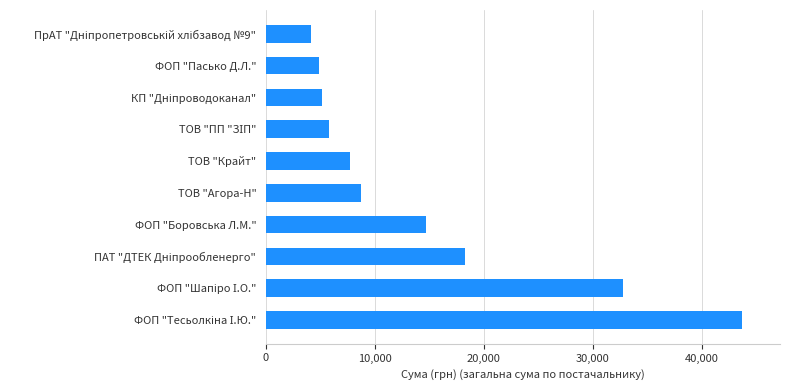

Are the bars grouped side by side (vs. stacked)?

No